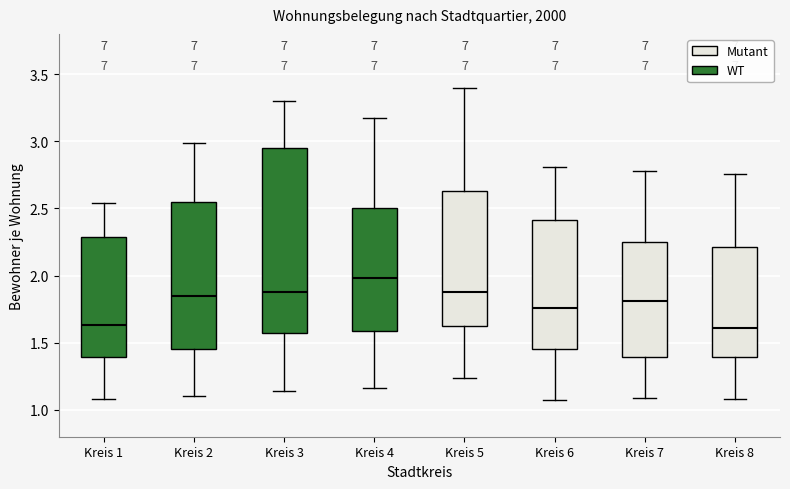

Reading left to right, read every box against the y-axis: the position of its median line, the range the box covers, and the ends of its whiskers. The values are not printed on the chart, so give them approximately, as read against the axis.

Kreis 1: median 1.65, box 1.40 to 2.30, whiskers 1.10 to 2.55
Kreis 2: median 1.85, box 1.45 to 2.55, whiskers 1.10 to 3.00
Kreis 3: median 1.90, box 1.60 to 2.95, whiskers 1.15 to 3.30
Kreis 4: median 2.00, box 1.60 to 2.50, whiskers 1.15 to 3.15
Kreis 5: median 1.90, box 1.65 to 2.65, whiskers 1.25 to 3.40
Kreis 6: median 1.75, box 1.45 to 2.40, whiskers 1.05 to 2.80
Kreis 7: median 1.80, box 1.40 to 2.25, whiskers 1.10 to 2.80
Kreis 8: median 1.60, box 1.40 to 2.20, whiskers 1.10 to 2.75